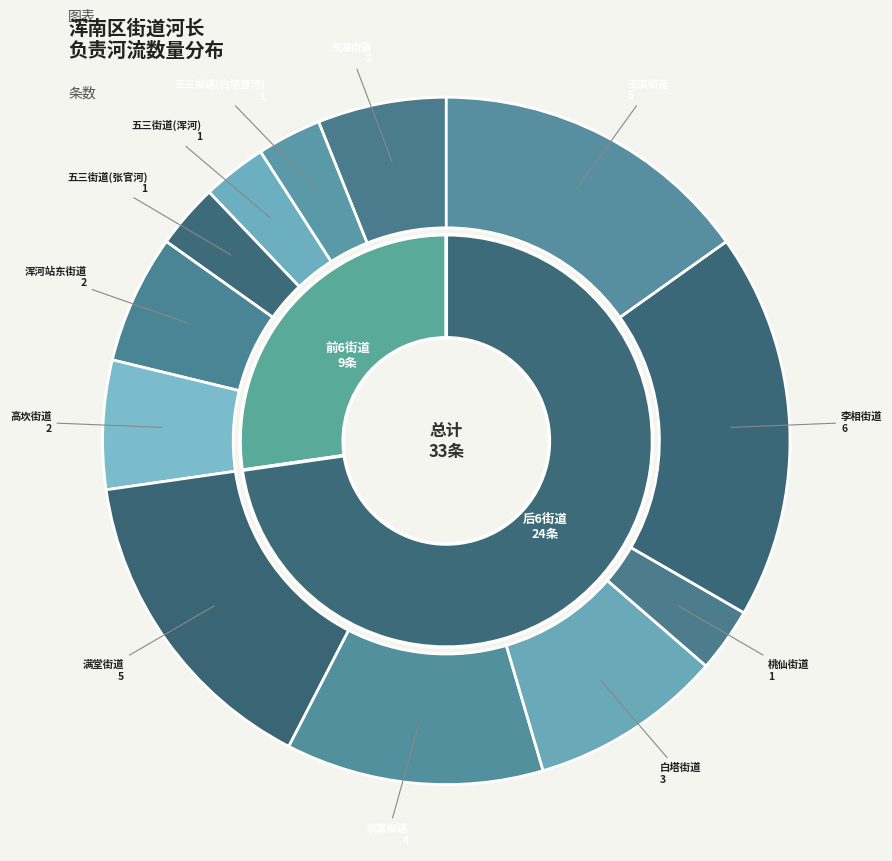

What is the largest slice in the pie chart?

李相街道